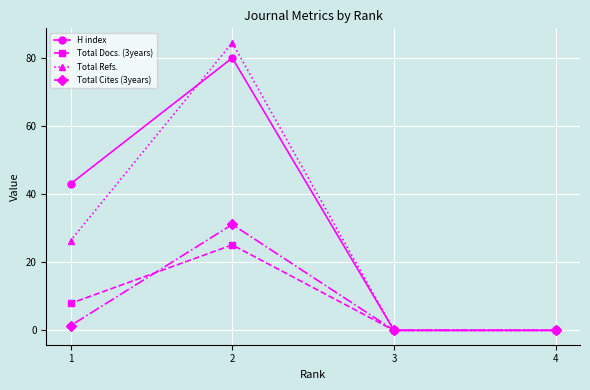

Reading left to right, list all the values displayed in this chart.

H index: 1=43.0	2=80.0	3=0.0	4=0.0
Total Docs. (3years): 1=7.9	2=25.1	3=0.0	4=0.0
Total Refs.: 1=26.3	2=84.5	3=0.0	4=0.0
Total Cites (3years): 1=1.4	2=31.1	3=0.0	4=0.0